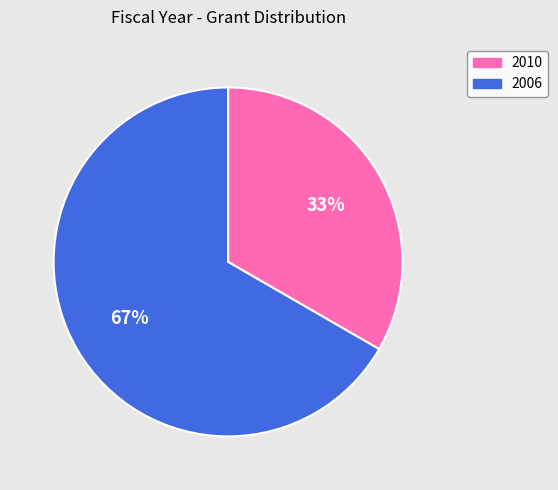

Combined, do 2006 and 2010 account for over 50%?

Yes